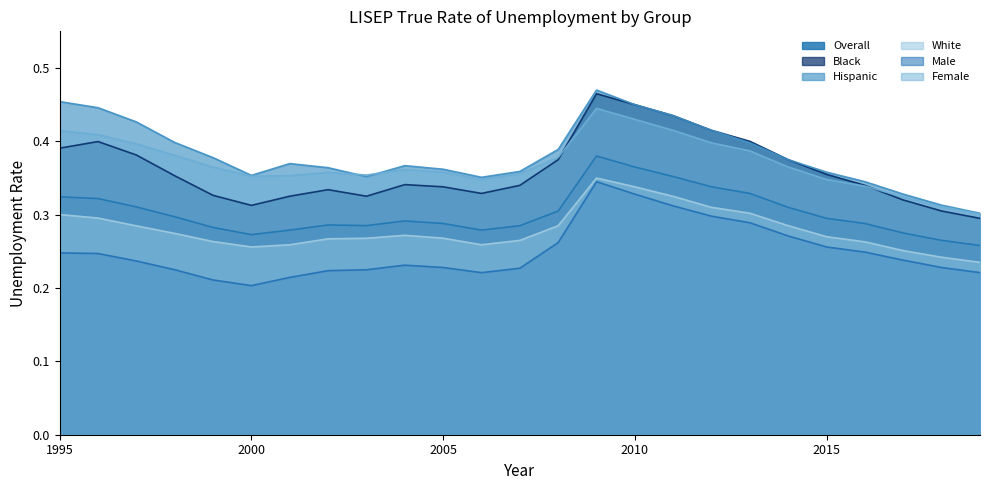

At which category does Male reach its first local valley?

2000